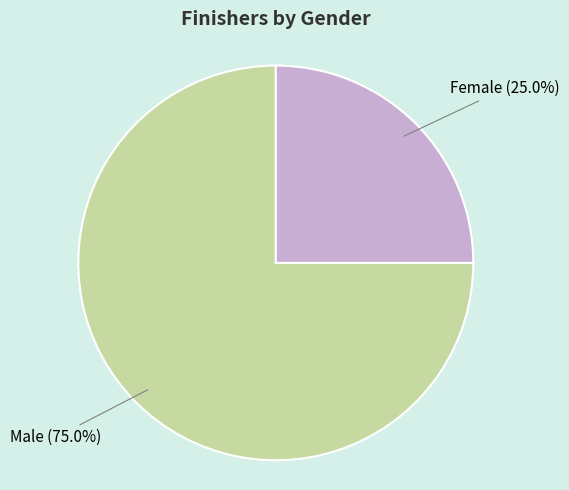

Which category has the biggest portion of the pie?

Male